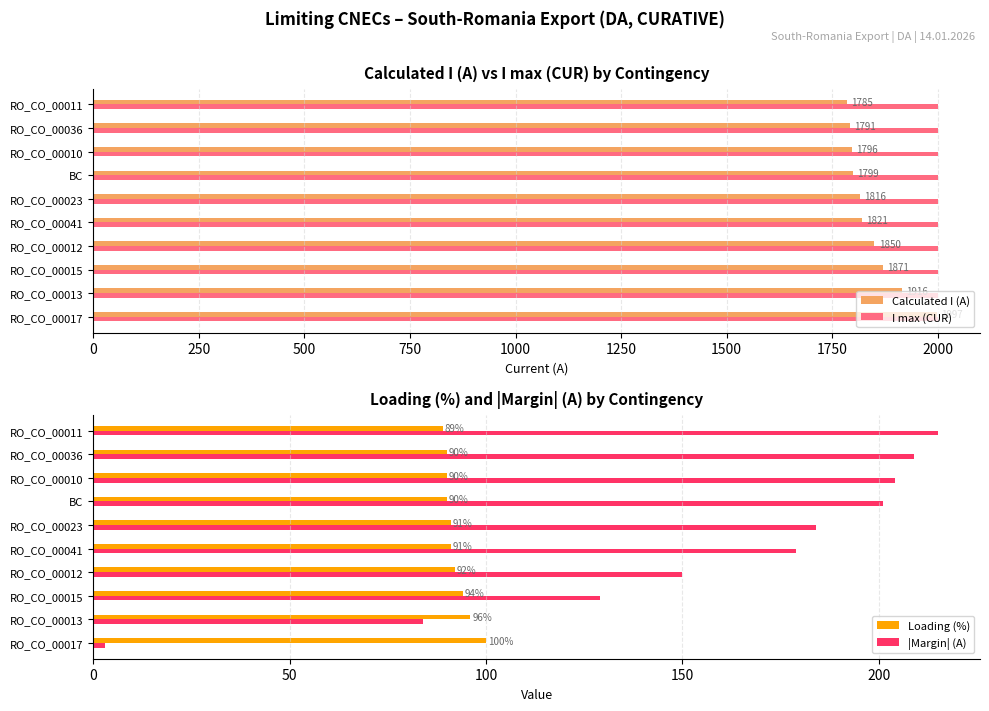

What is the average value of the I max (CUR) series?

2000